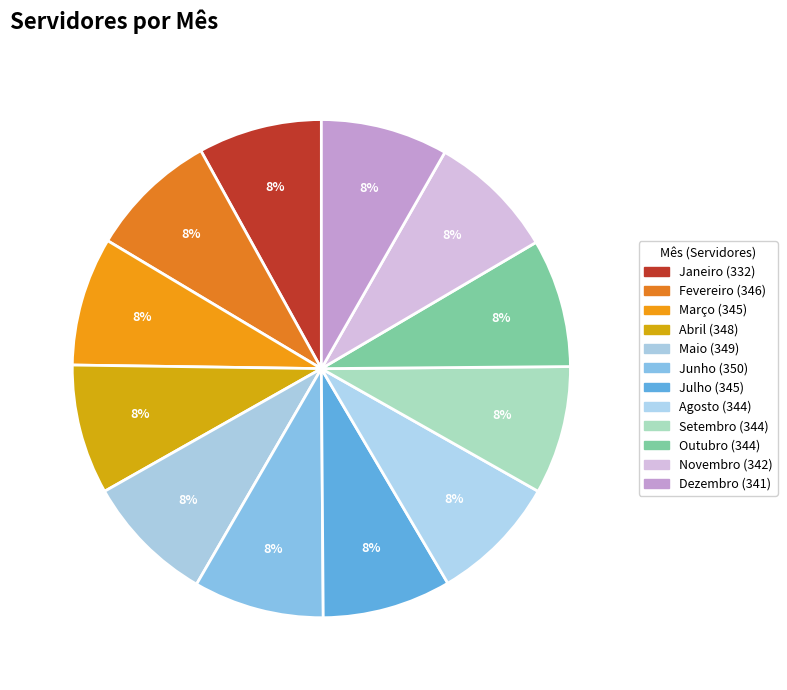

To the nearest percent, what percentage of the pie is Agosto?

8%